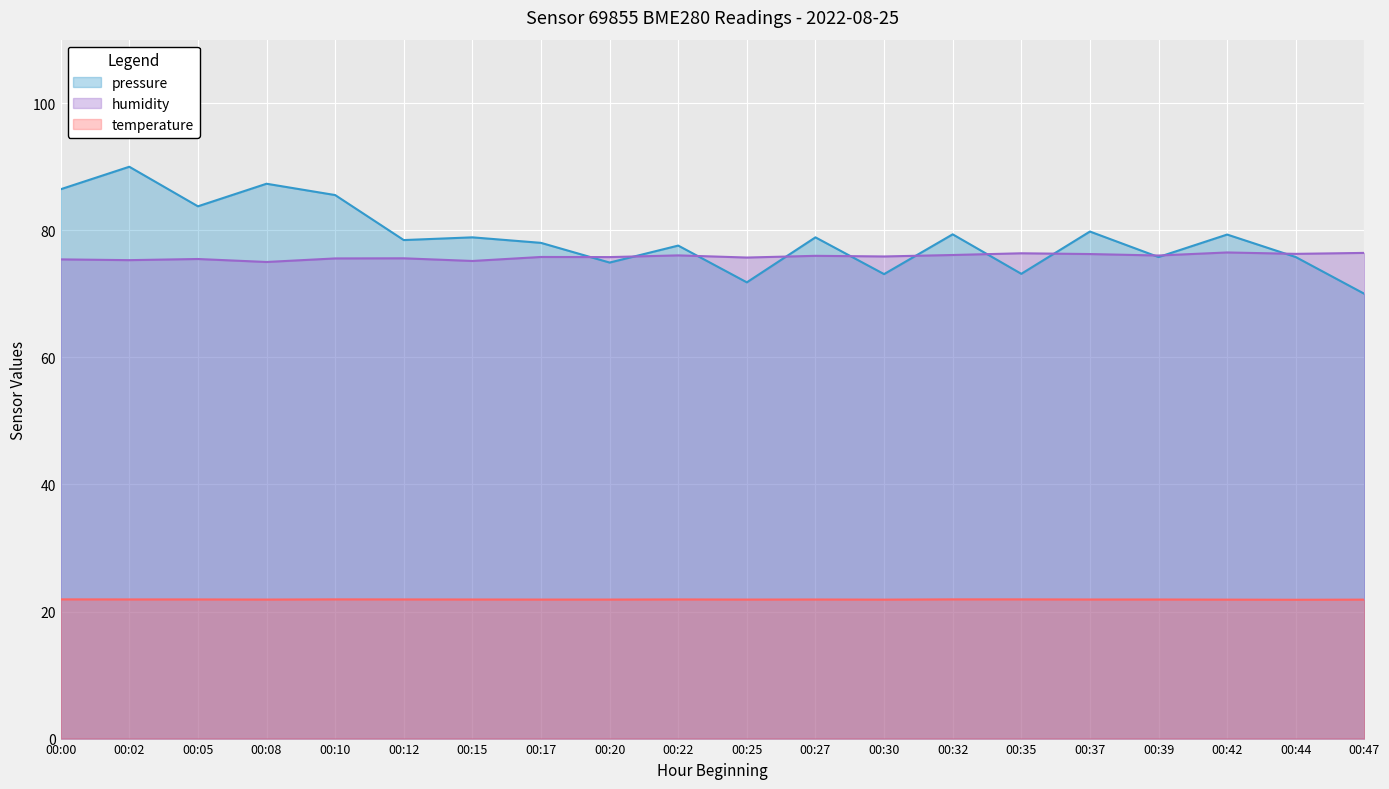

True or false: humidity and pressure cross at least once.

True